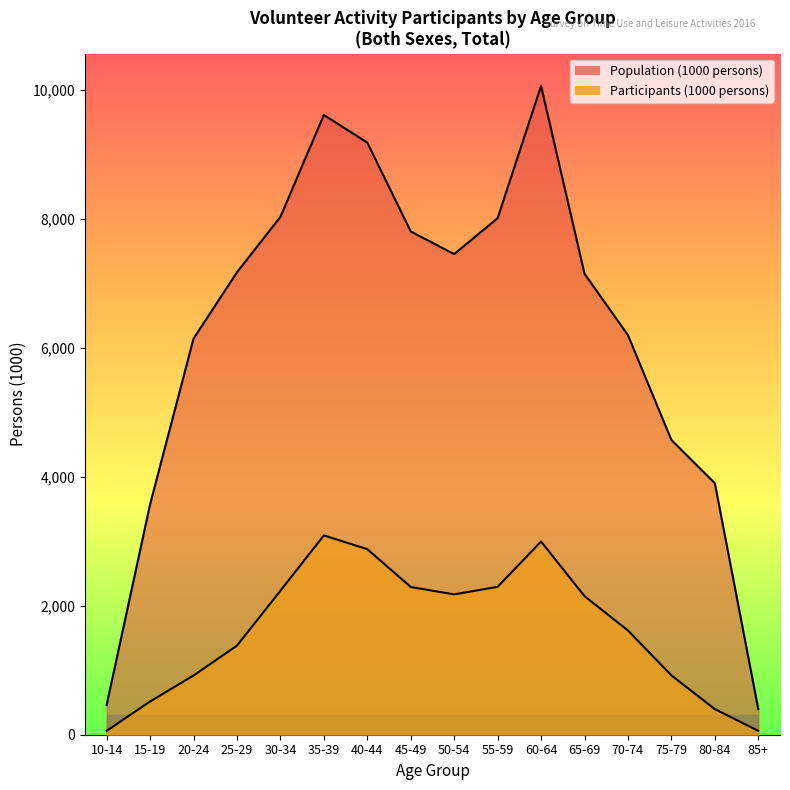

True or false: Participants (1000 persons) and Population (1000 persons) intersect in this chart.

False